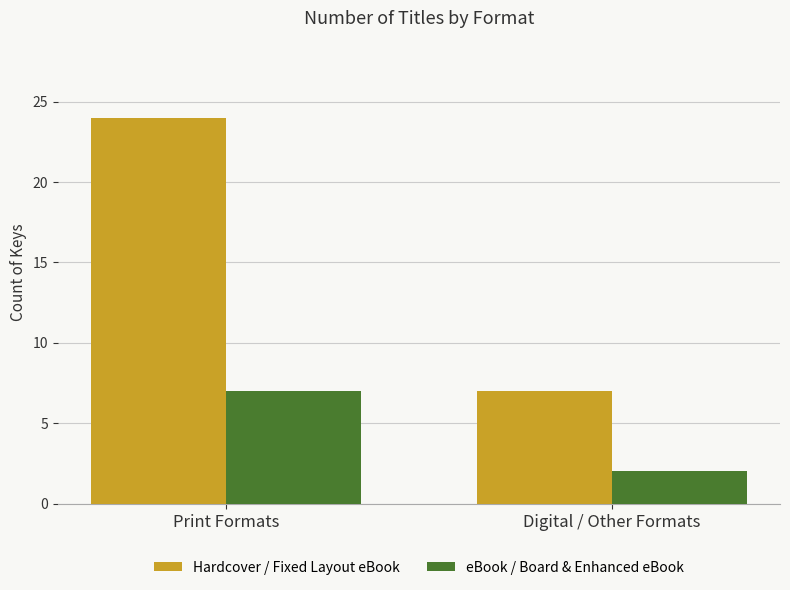

What is the spread (max minus min) of values at Digital / Other Formats?

5